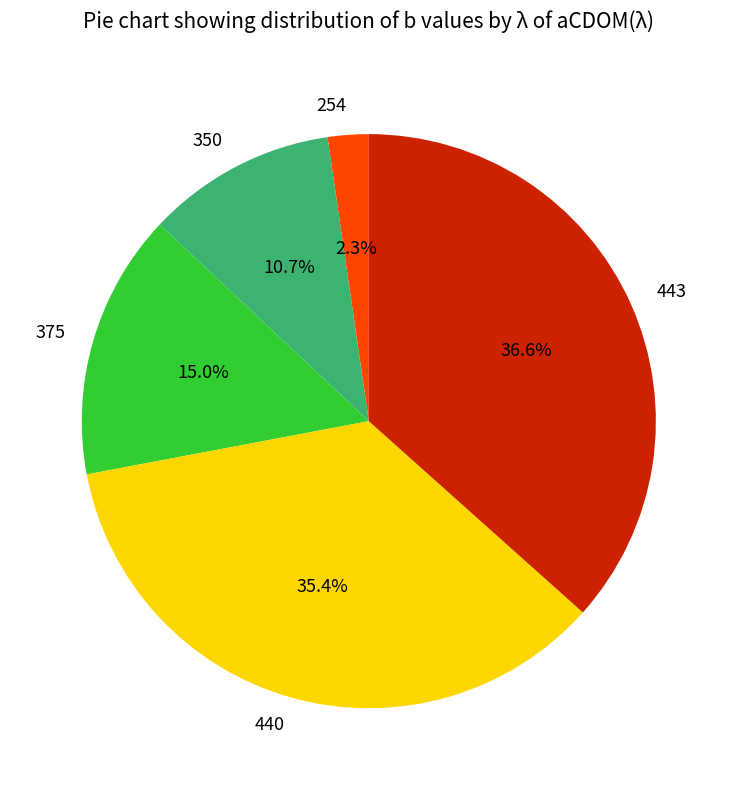

Approximately how many times larger is the value at 350 compared to 254?

4.7